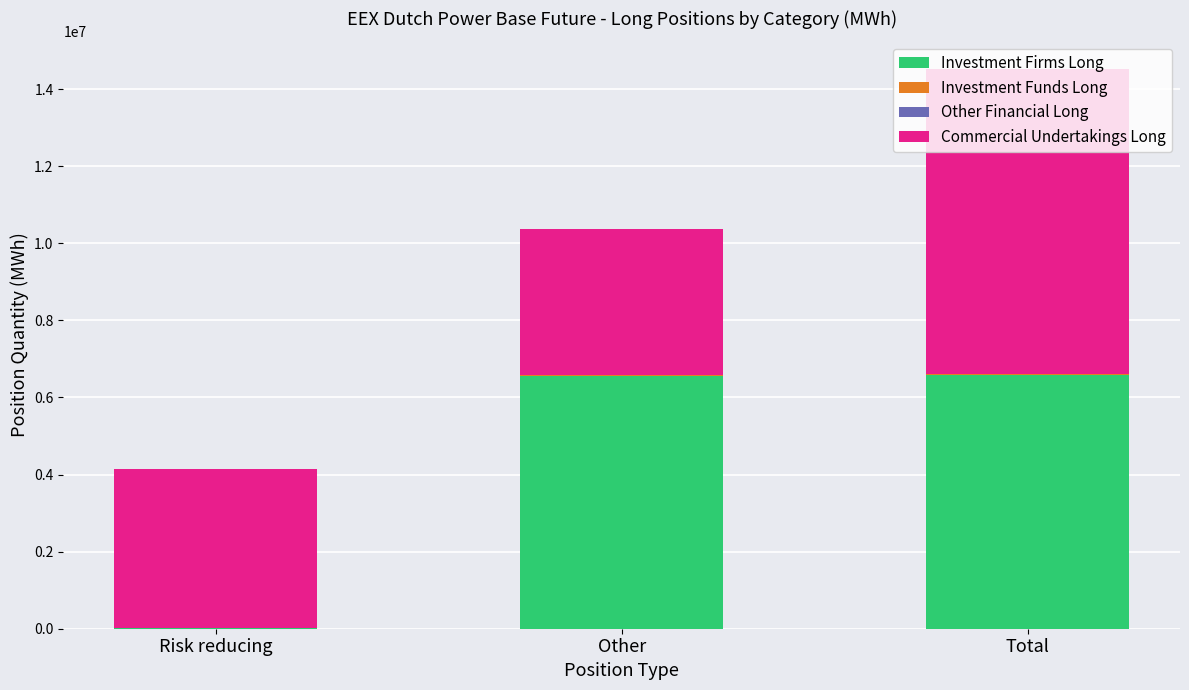

At which category is the sum across all series the highest?

Total